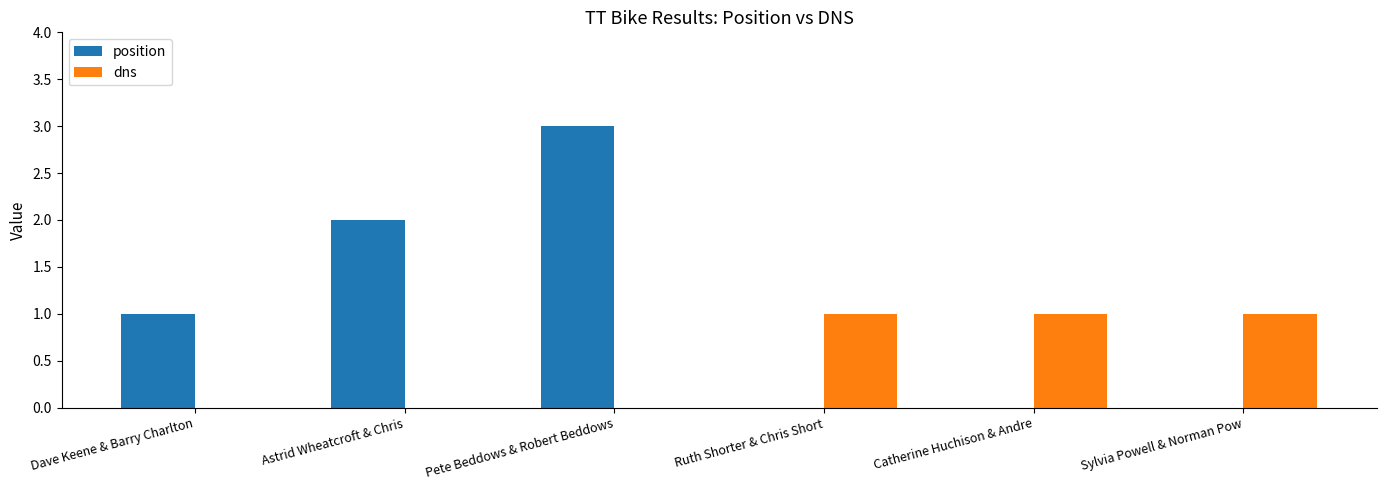

Is the value of dns at Astrid Wheatcroft & Chris greater than the value of position at Pete Beddows & Robert Beddows?

No